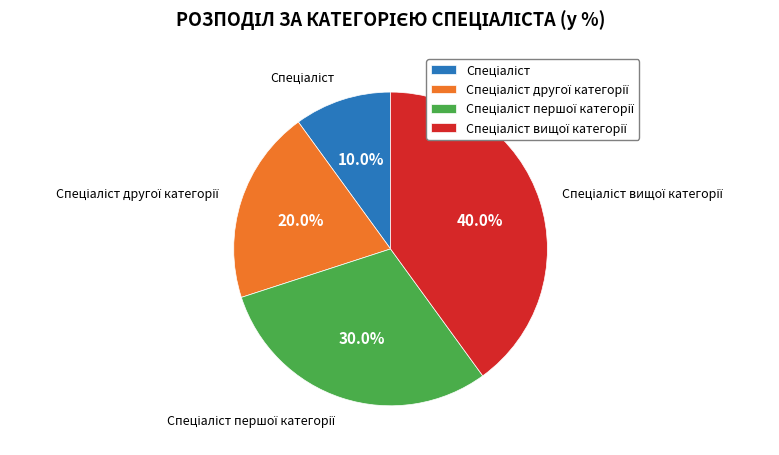

To the nearest percent, what is the average slice percentage?

25%